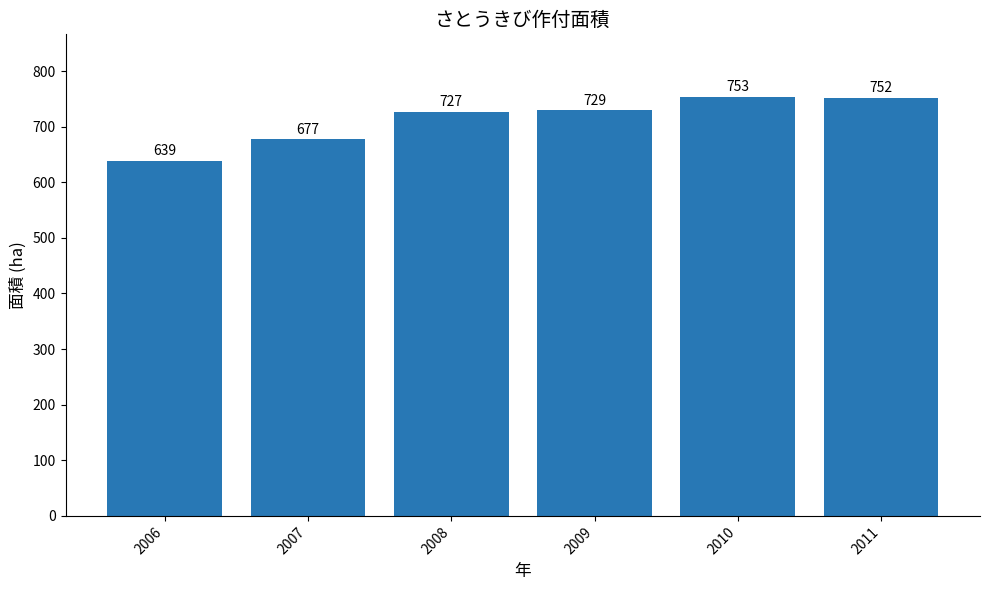

Is it true that the value at 2008 is 727?

True